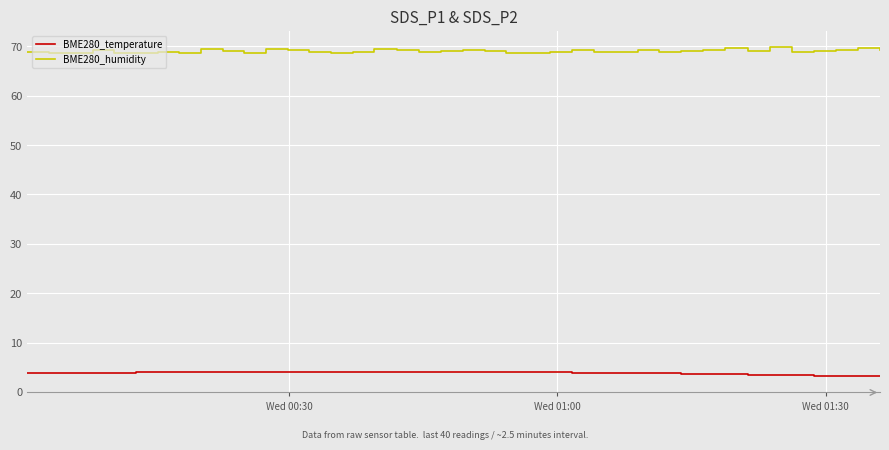

True or false: BME280_humidity and BME280_temperature intersect in this chart.

False